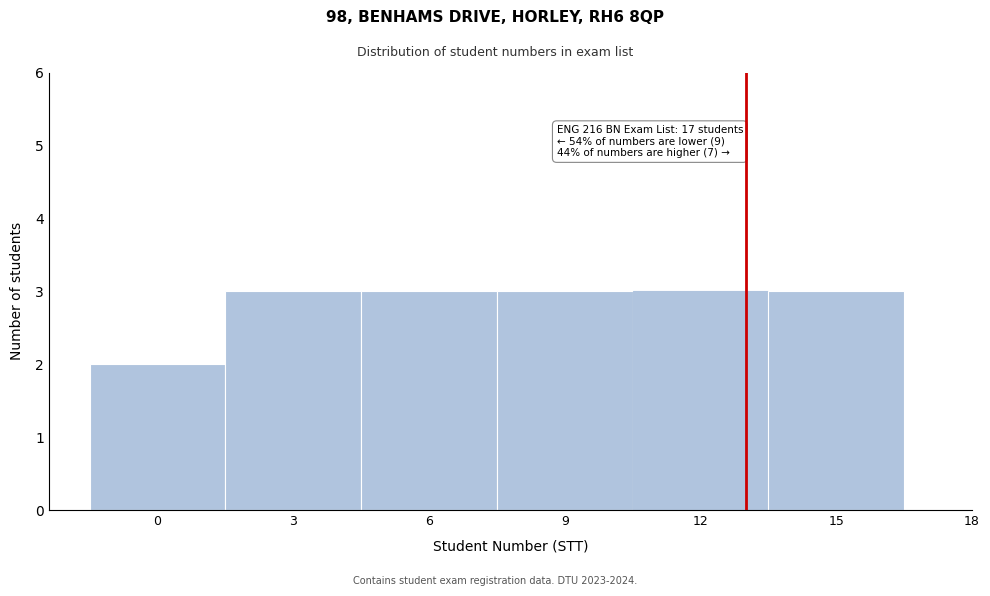

Reading left to right, extract all data points from this chart.

0=2	3=3	6=3	9=3	12=3	15=3